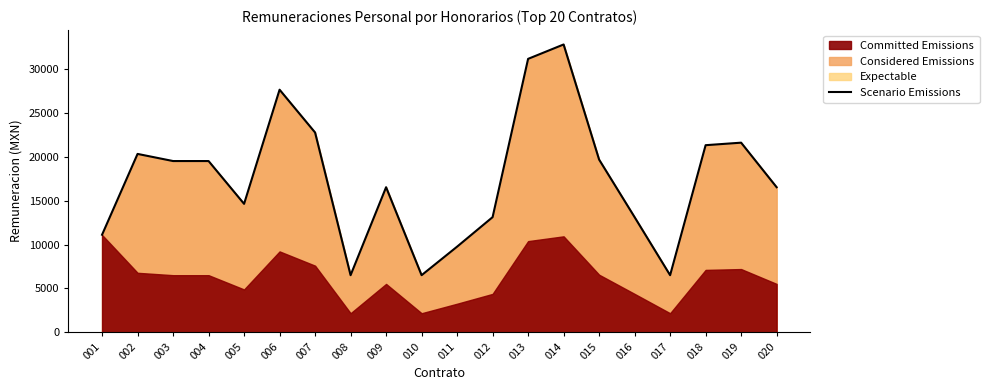

List the labels in order of value, smallest first.

008, 010, 017, 011, 001, 012, 016, 005, 009, 020, 003, 004, 015, 002, 018, 019, 007, 006, 013, 014